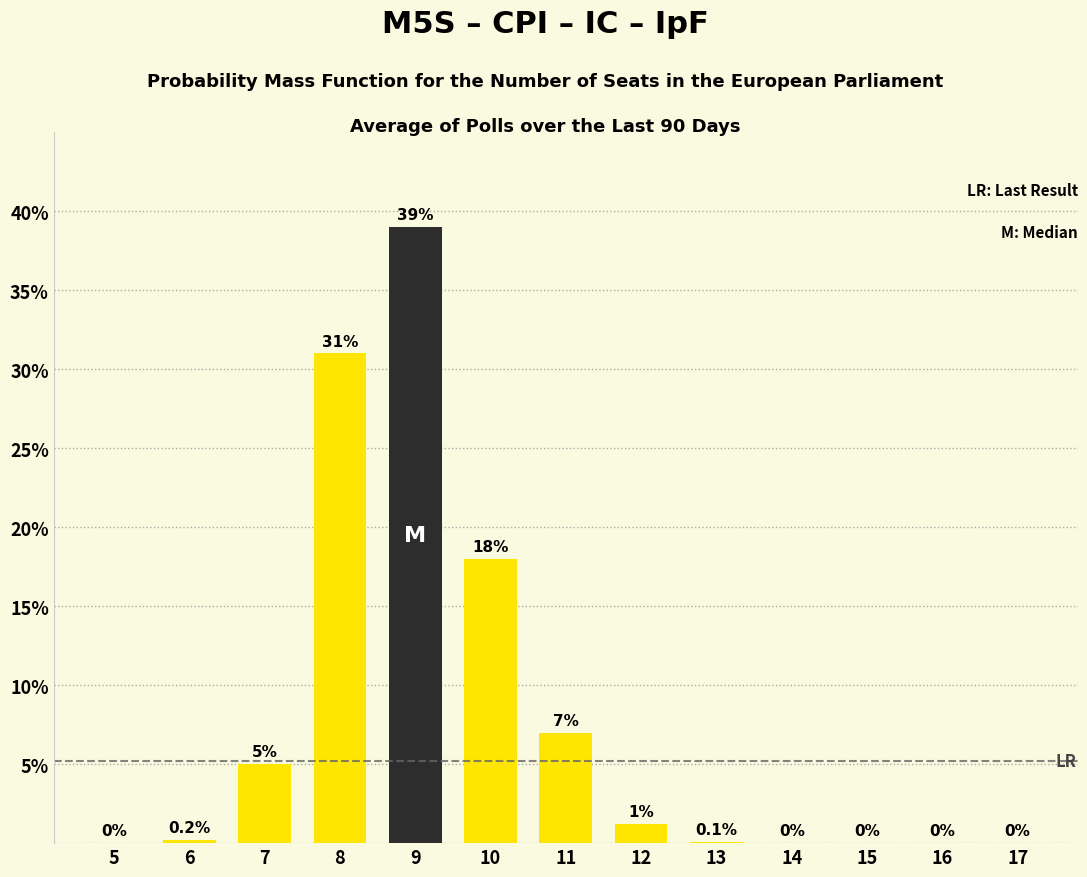

Reading left to right, list all the values displayed in this chart.

5=0.0	6=0.2	7=5.0	8=31.0	9=39.0	10=18.0	11=7.0	12=1.2	13=0.1	14=0.0	15=0.0	16=0.0	17=0.0